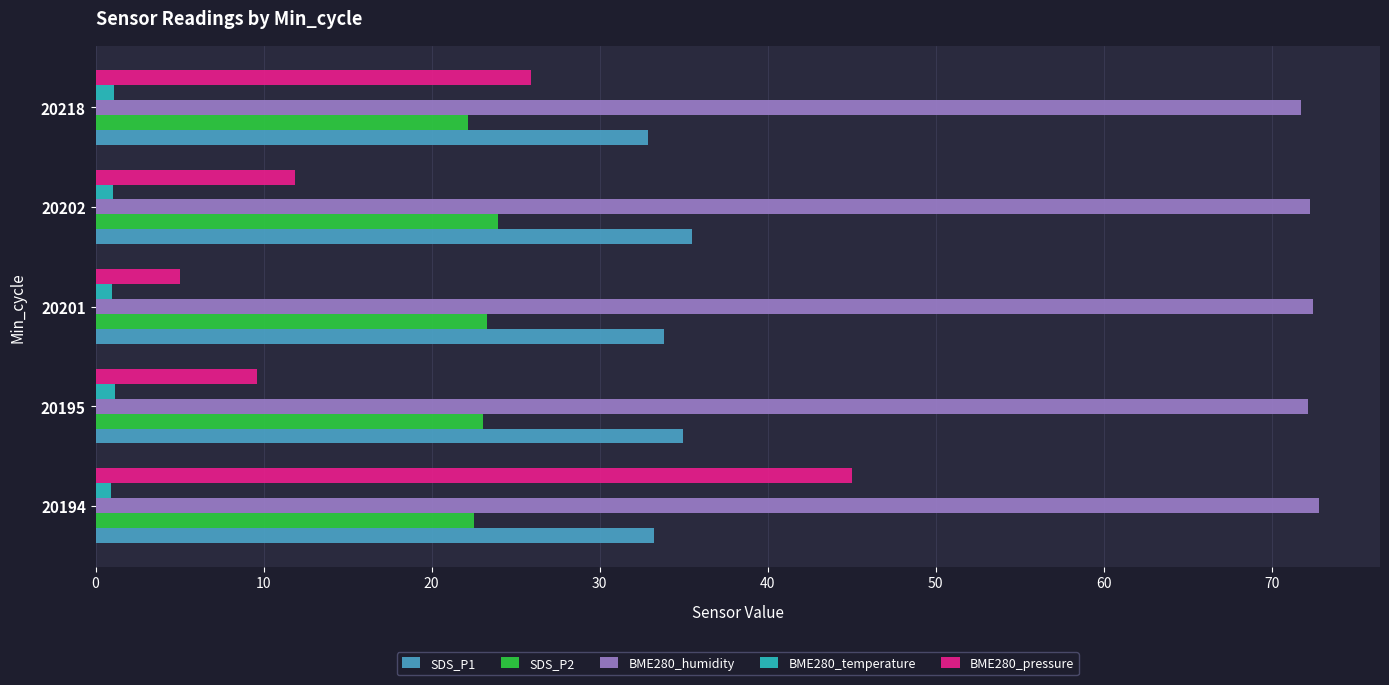

At which label does BME280_pressure reach its peak?

20194